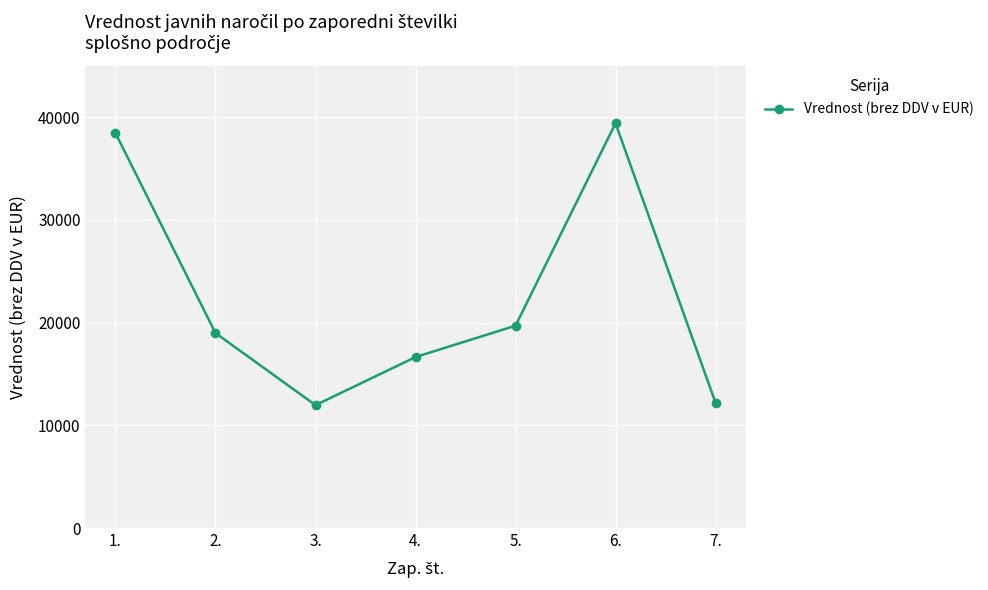

Is it true that the value at 5. is 6340?

False